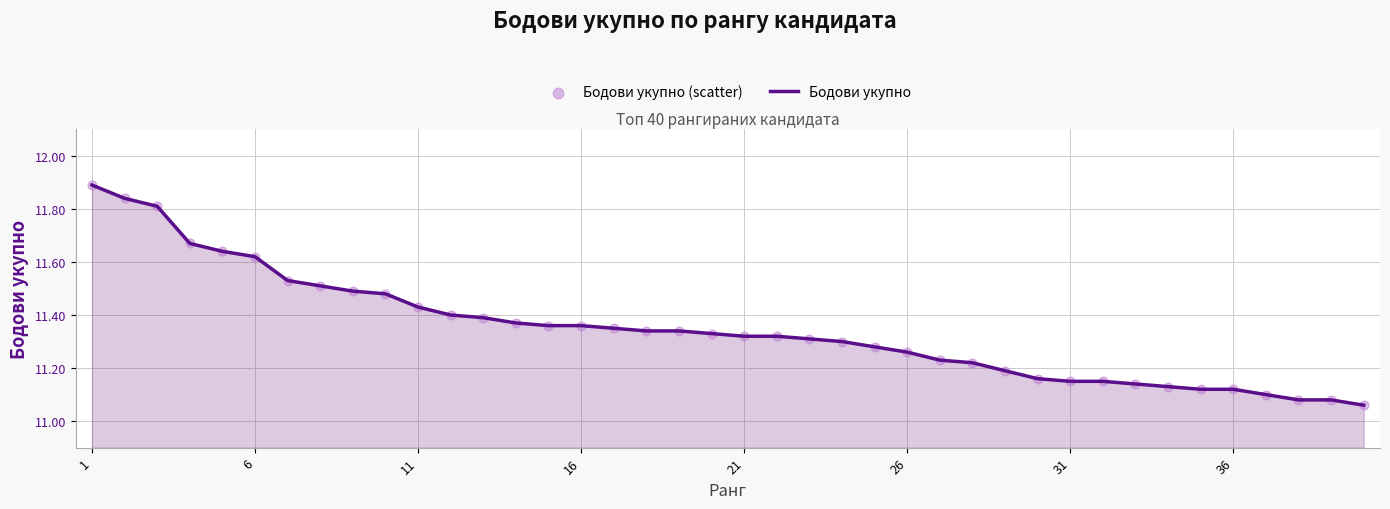

What is the maximum value shown in the chart?

11.9